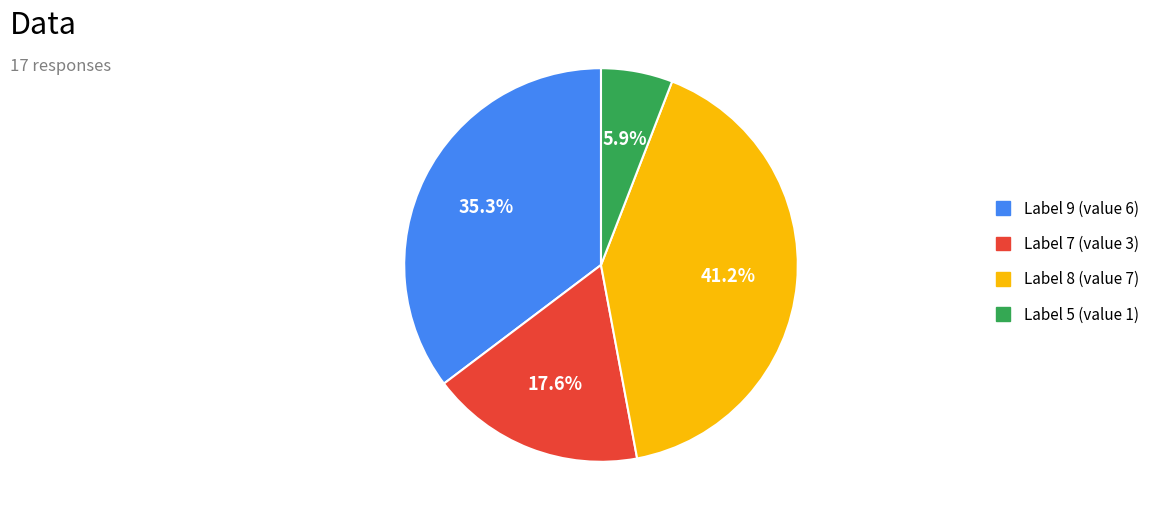

Which has a higher value, Label 8 (value 7) or Label 5 (value 1)?

Label 8 (value 7)